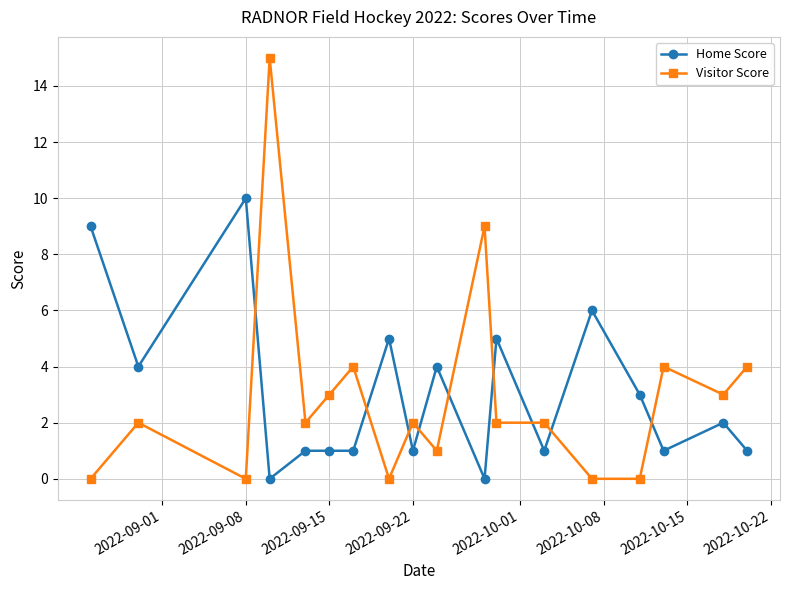

Which series has the widest spread of values?

Visitor Score